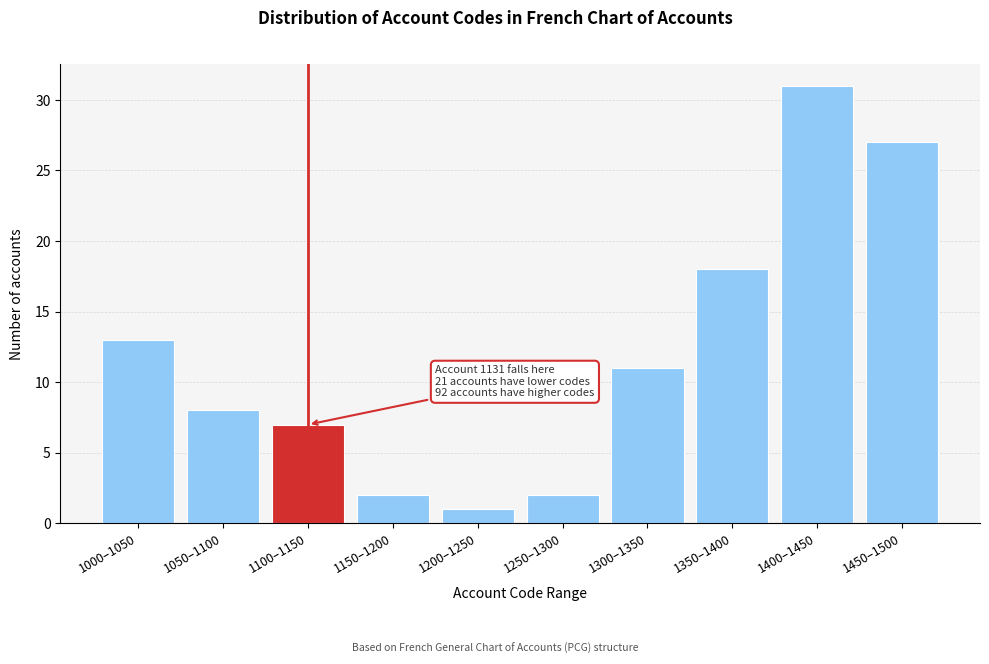

Reading left to right, transcribe all the data shown in this chart.

13	8	7	2	1	2	11	18	31	27